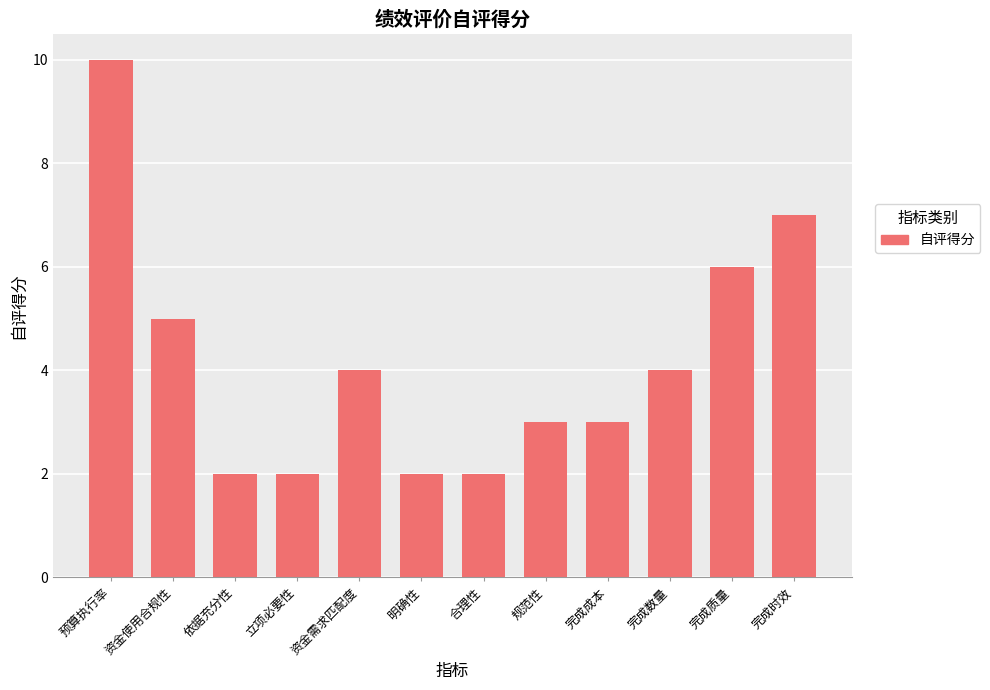

What is the label of the 11th bar from the right?

资金使用合规性